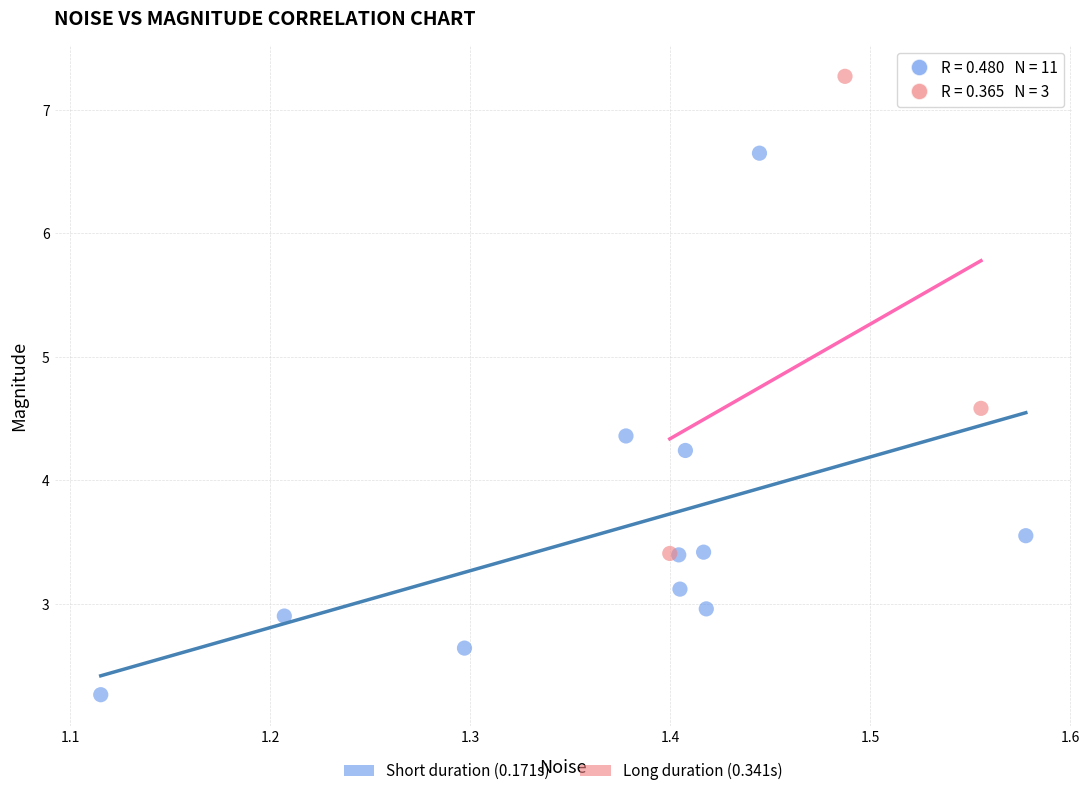

Which series contains the highest Y value?

Long duration (0.341s)